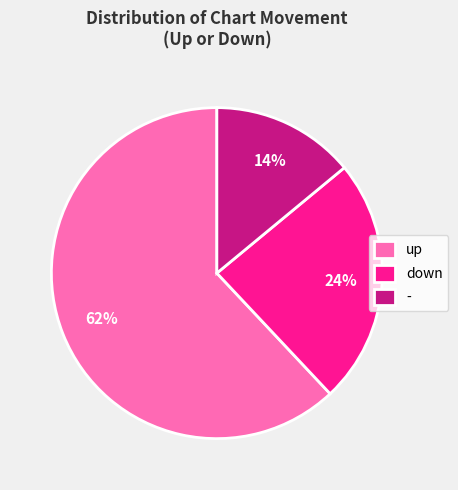

Which category has the smallest portion of the pie?

-